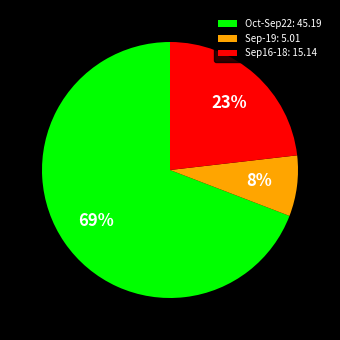

Count the number of slices in the pie.

3